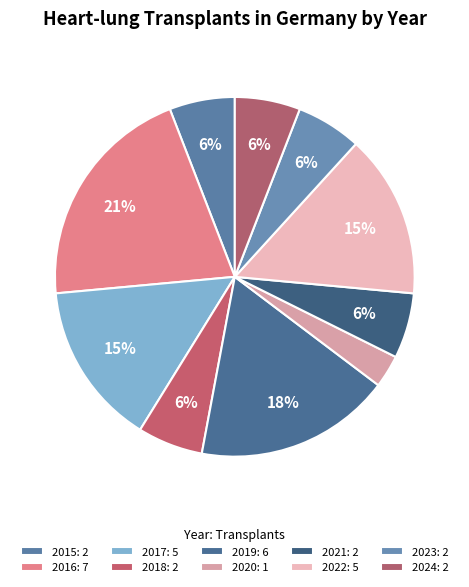

To the nearest percent, what portion does 2016 represent?

21%